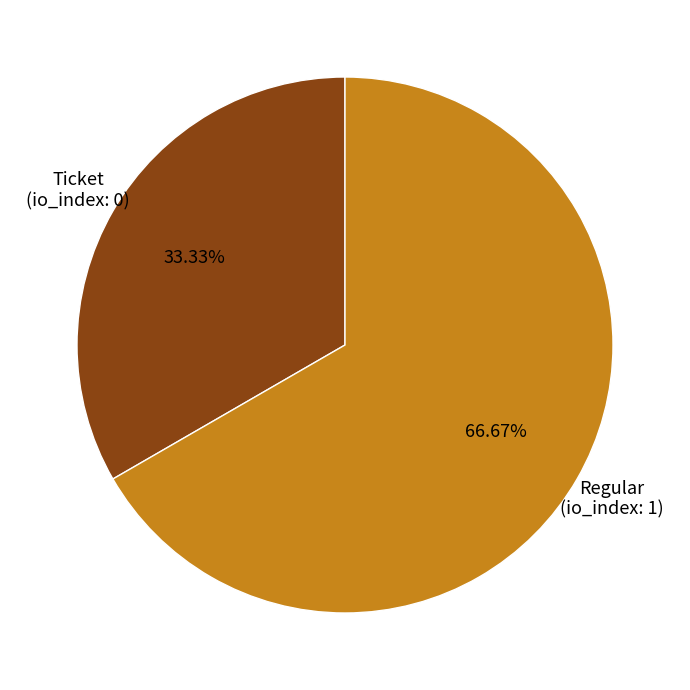

Is the sum of Ticket and Regular greater than half?

Yes